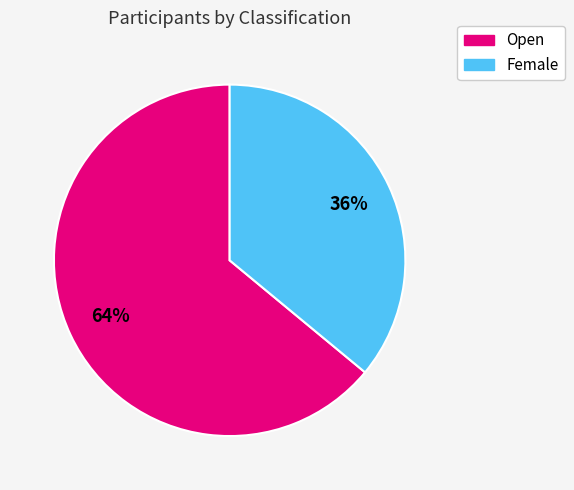

To the nearest percent, what is the difference between the Open and Female slice percentages?

28%